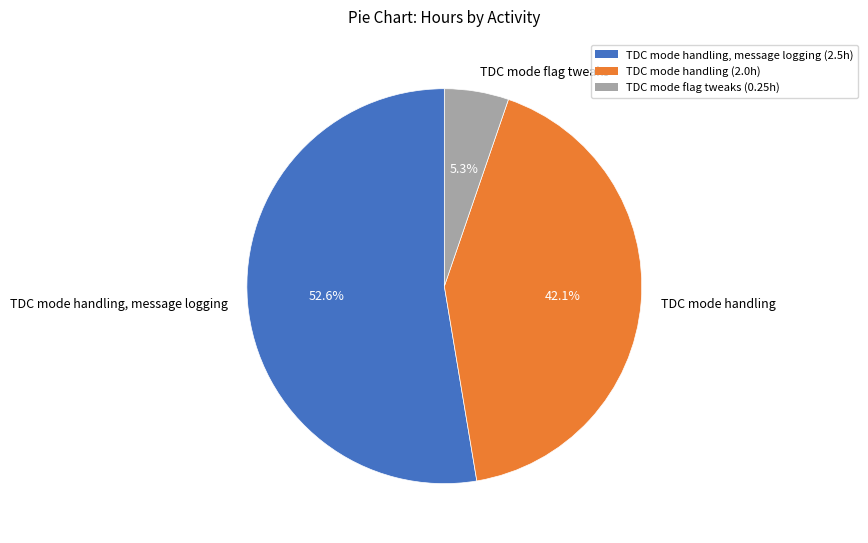

True or false: TDC mode flag tweaks accounts for 1% of the total.

False